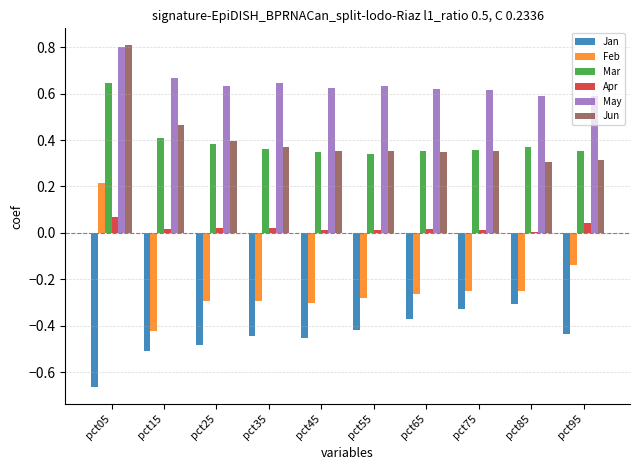

The value of Feb at pct25 is -0.3. True or false?

True